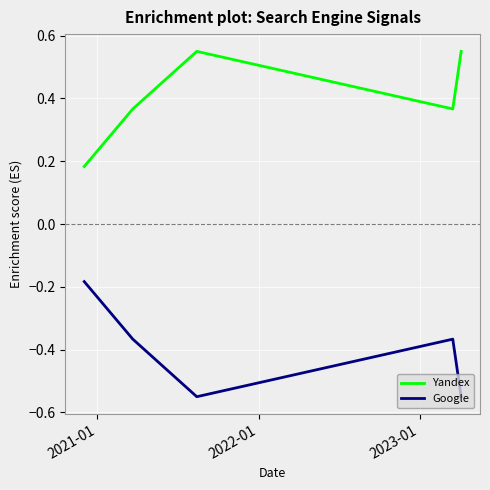

List the series in order of their peak value, lowest first.

Google, Yandex